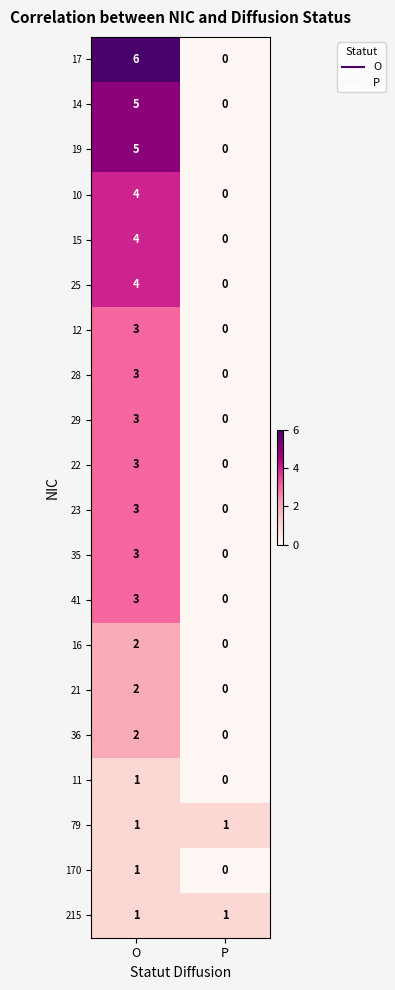

What is the highest value of the 28 series?

3